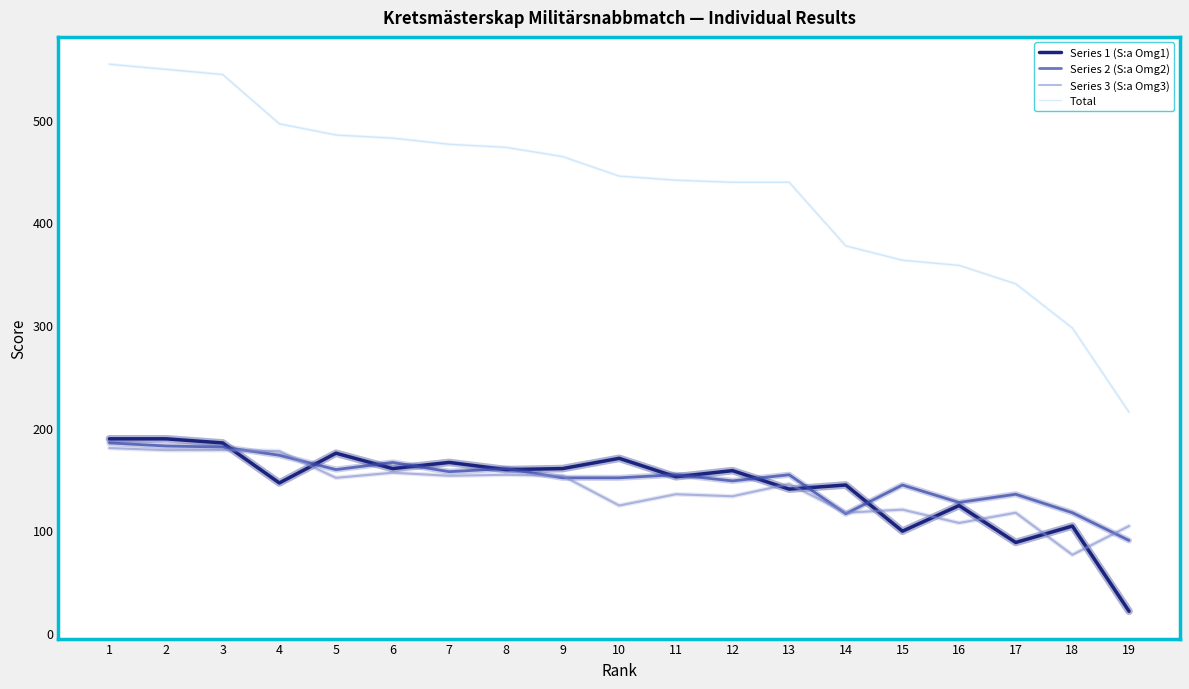

At which label does Total first exceed 445?

1